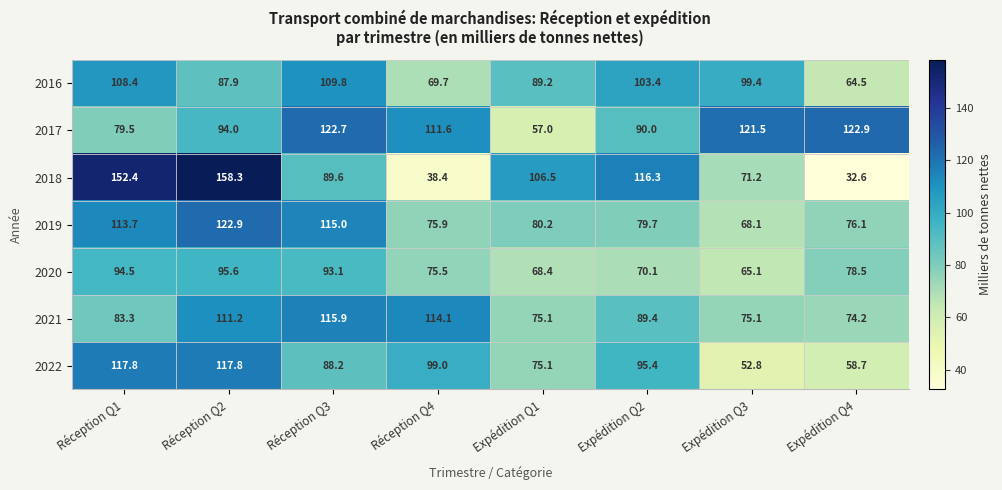

What is the highest value of the 2021 series?

115.9